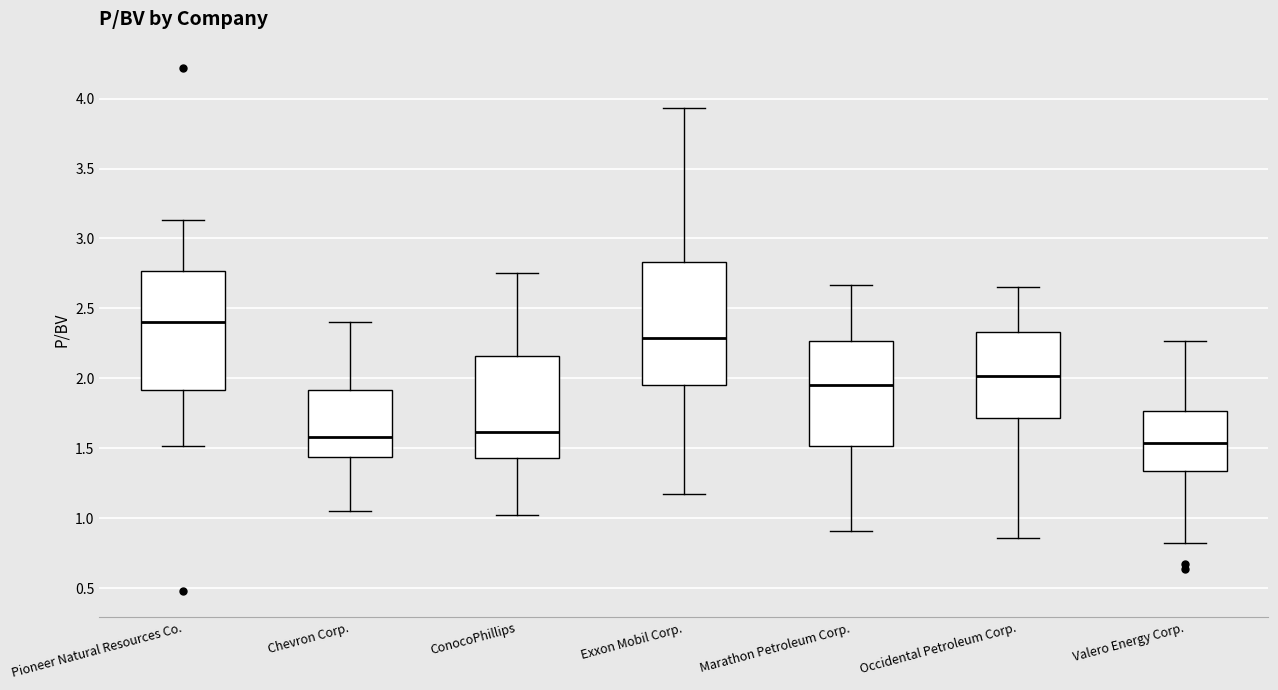

Reading left to right, read every box against the y-axis: the position of its median line, the range the box covers, and the ends of its whiskers. The values are not printed on the chart, so give them approximately, as read against the axis.

Pioneer Natural Resources Co.: median 2.40, box 1.90 to 2.75, whiskers 1.50 to 3.15
Chevron Corp.: median 1.60, box 1.45 to 1.90, whiskers 1.05 to 2.40
ConocoPhillips: median 1.60, box 1.45 to 2.15, whiskers 1.00 to 2.75
Exxon Mobil Corp.: median 2.30, box 1.95 to 2.85, whiskers 1.15 to 3.95
Marathon Petroleum Corp.: median 1.95, box 1.50 to 2.25, whiskers 0.90 to 2.65
Occidental Petroleum Corp.: median 2.00, box 1.70 to 2.35, whiskers 0.85 to 2.65
Valero Energy Corp.: median 1.55, box 1.35 to 1.75, whiskers 0.80 to 2.25